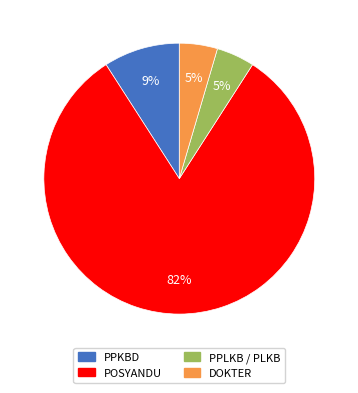

To the nearest percent, what is the combined percentage of POSYANDU and PPLKB / PLKB?

86%